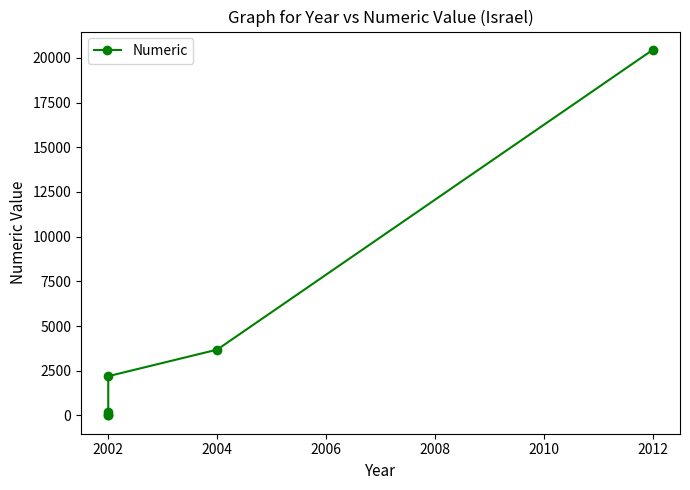

Which has a higher value, 2002 or 2004?

2004